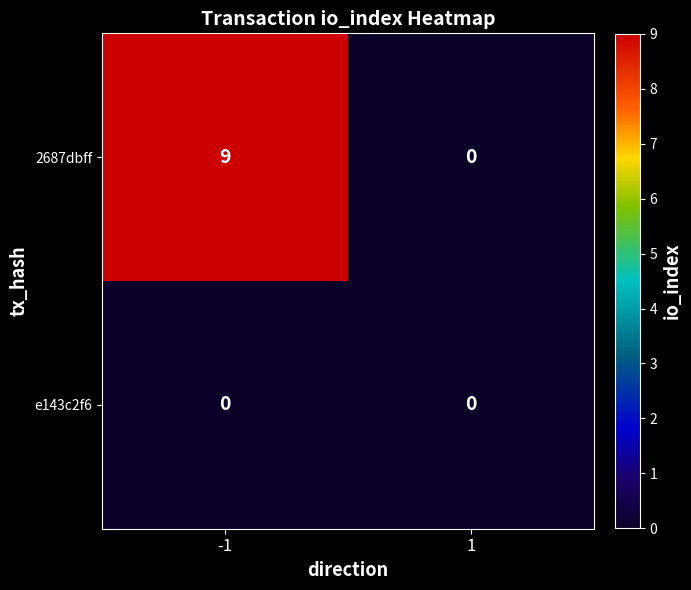

Which series has the largest total across all categories?

2687dbff